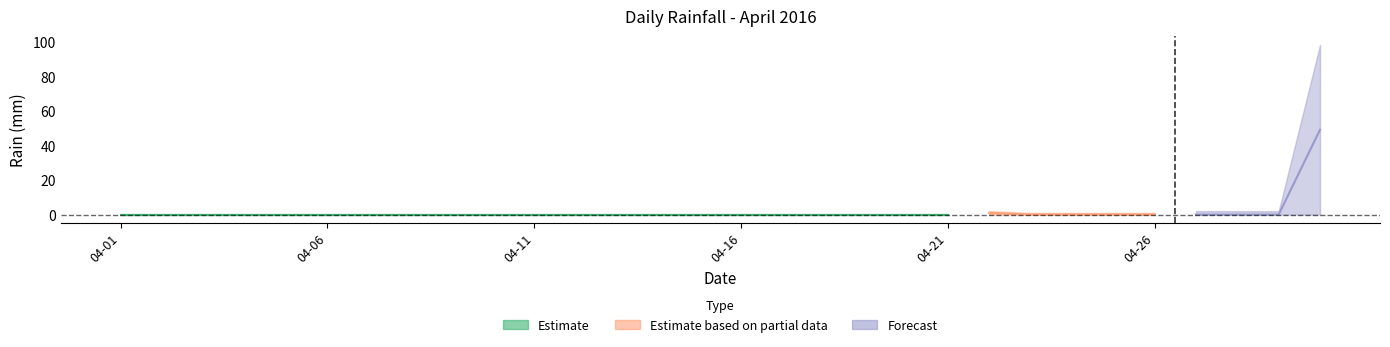

True or false: the data has more than 0 interior local peaks.

True